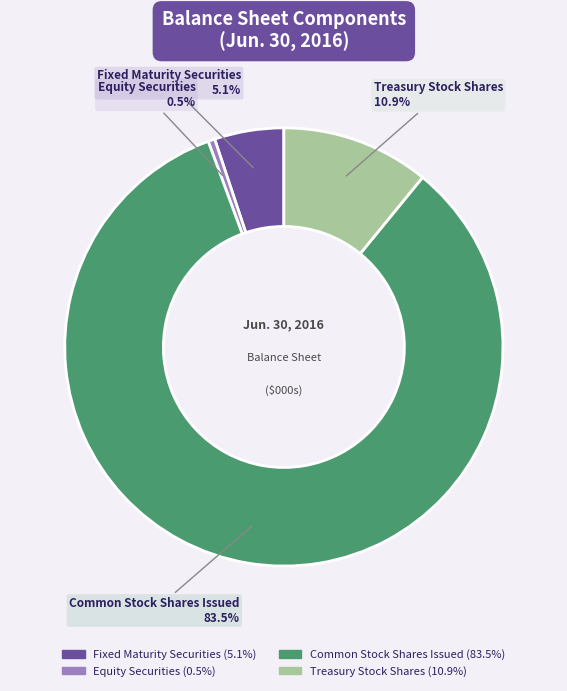

How much of the chart is everything except Fixed Maturity Securities?

94.9%